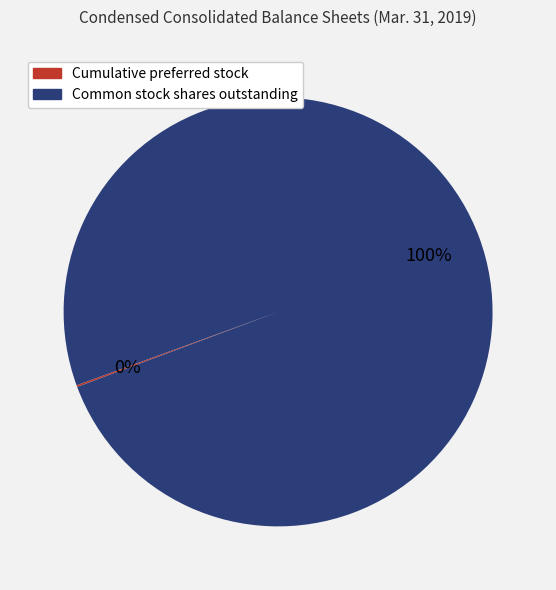

Is there a majority slice in this chart?

Yes